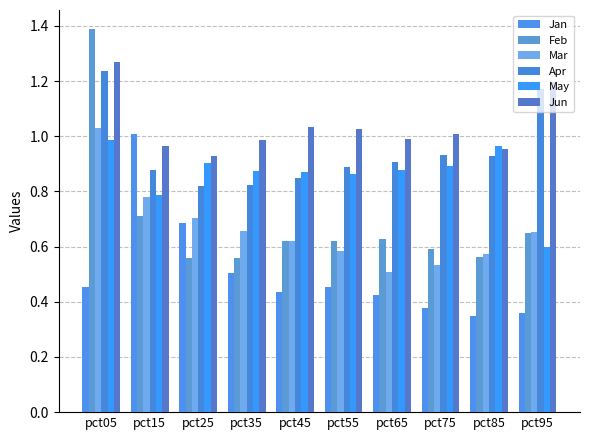

List the labels in order of Feb value, smallest first.

pct35, pct25, pct85, pct75, pct55, pct45, pct65, pct95, pct15, pct05